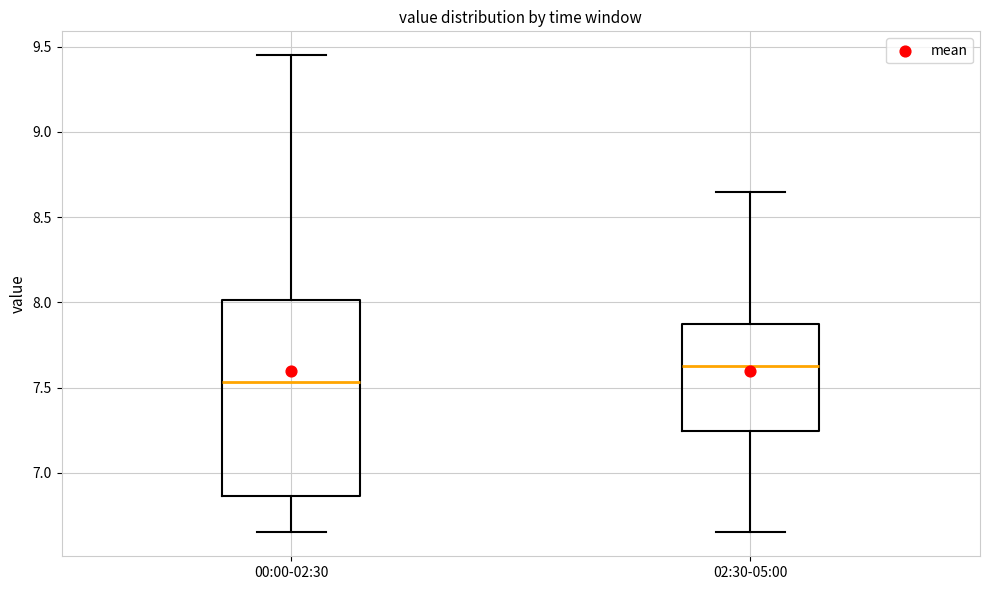

Which box is the tallest, from its lower edge to its upper edge?

00:00-02:30